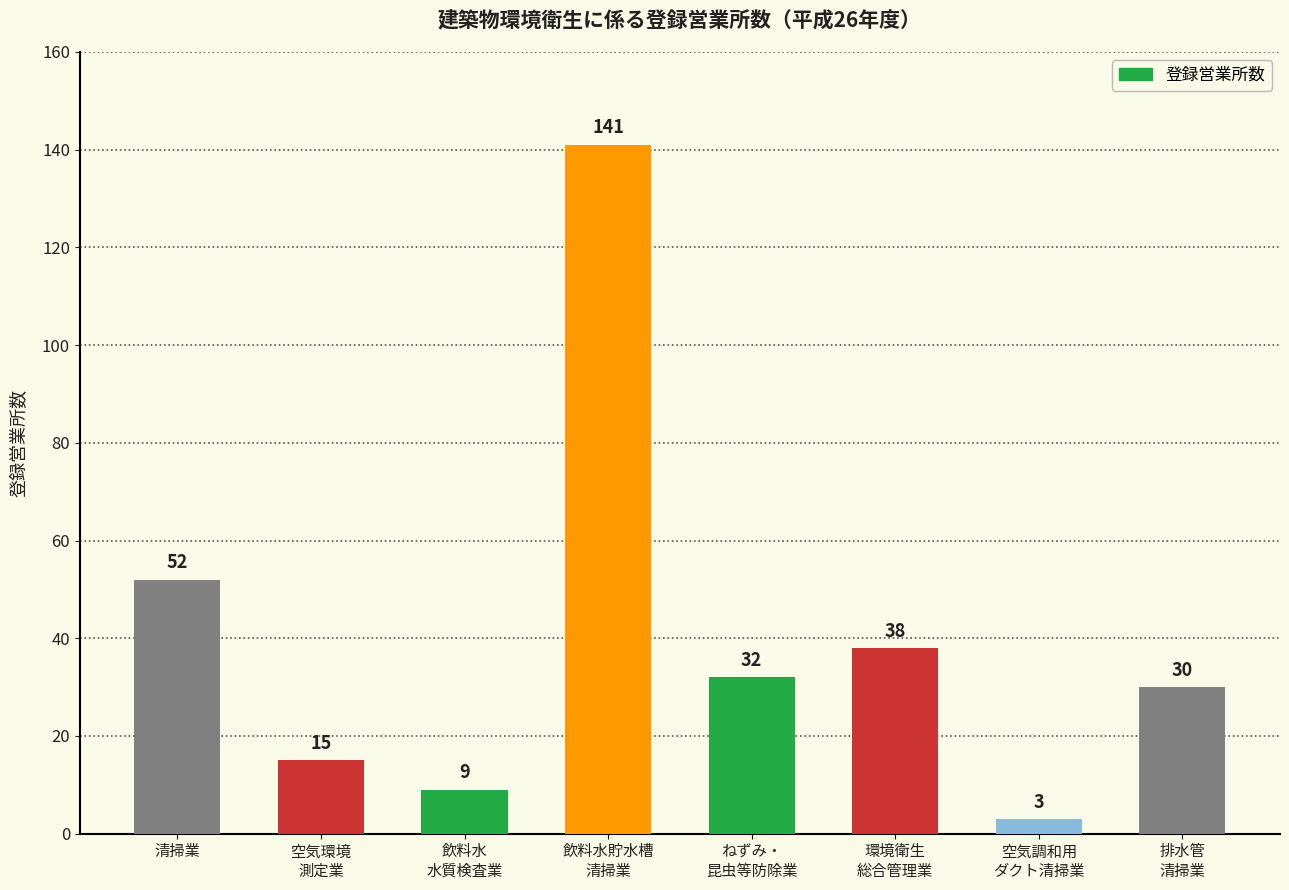

What is the label of the 5th bar from the left?

ねずみ・
昆虫等防除業